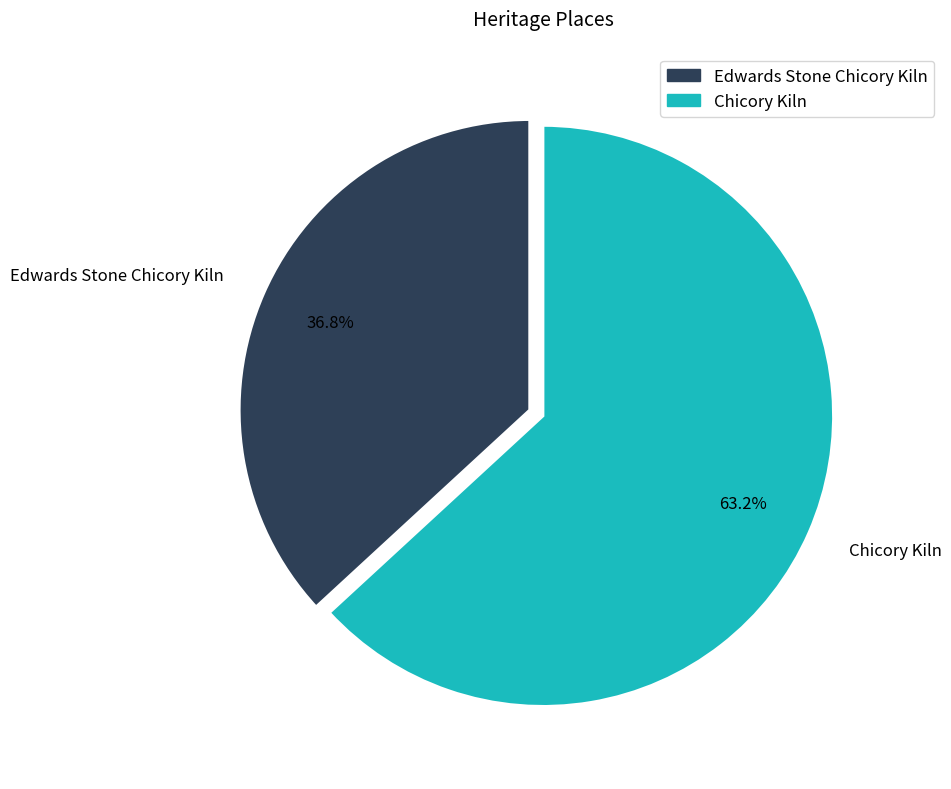

What percentage is NOT represented by Edwards Stone Chicory Kiln?

63.2%